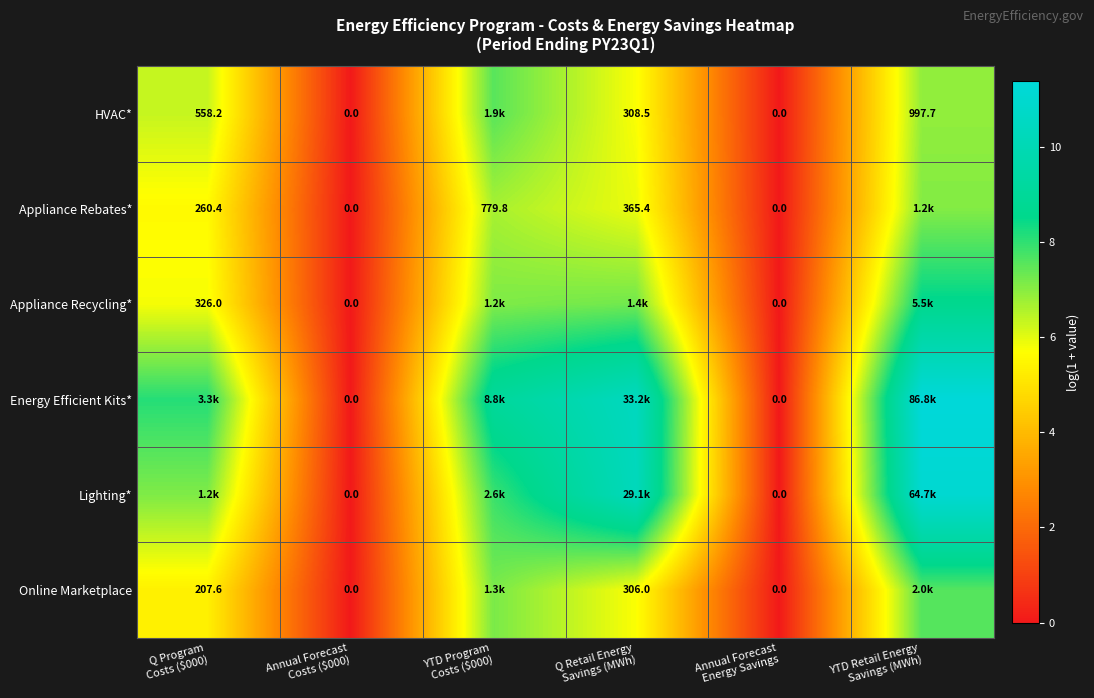

The value of Lighting* at Annual Forecast Costs ($000) is 0.0. True or false?

True